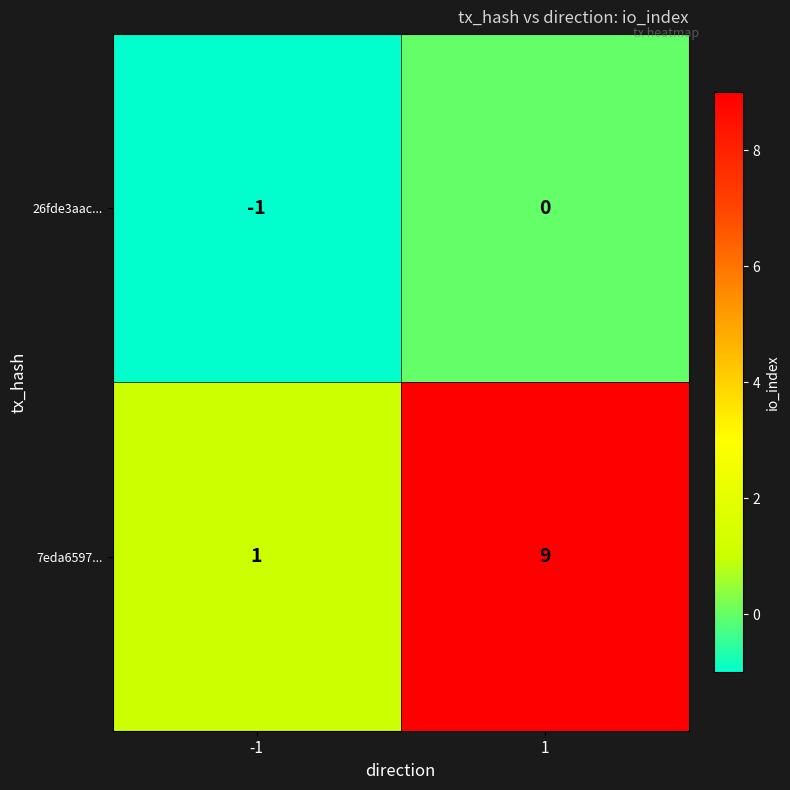

Reading left to right, what are all the values shown in this chart?

26fde3aac...: -1	0
7eda6597...: 1	9